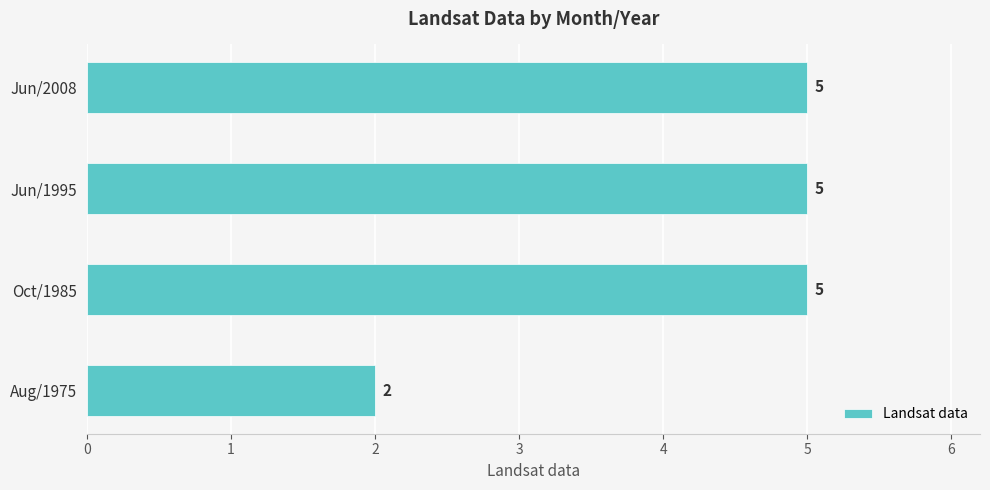

How many distinct data groups are displayed?

1